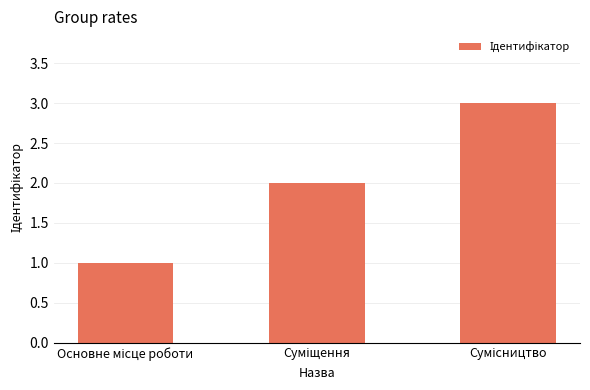

What is the sum of all values?

6